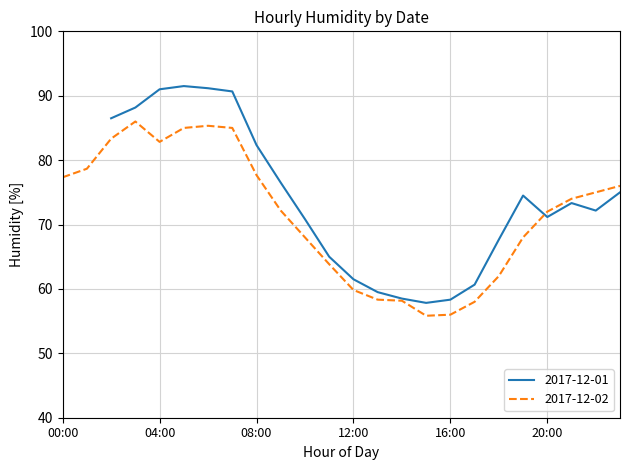

How many data points are above 74?

11